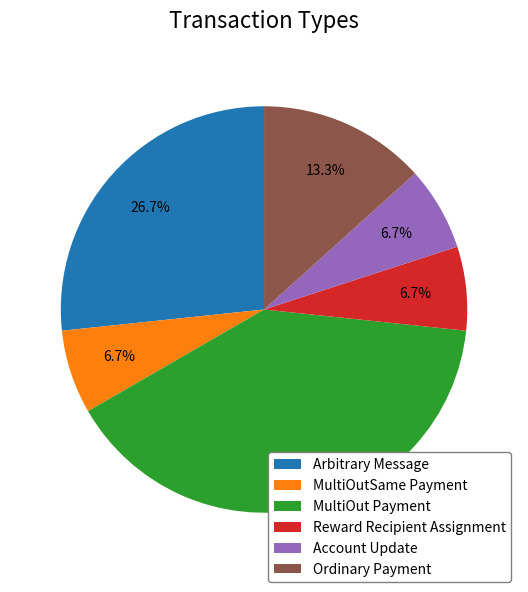

Which has a higher value, MultiOut Payment or Ordinary Payment?

MultiOut Payment